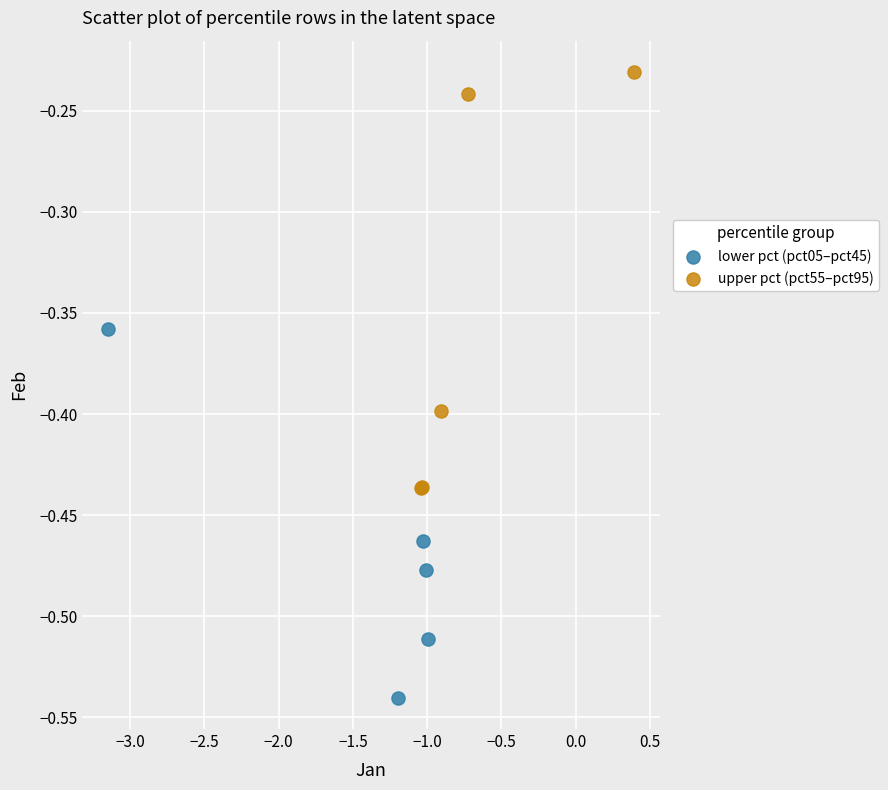

Which series reaches the minimum Y coordinate?

lower pct (pct05–pct45)